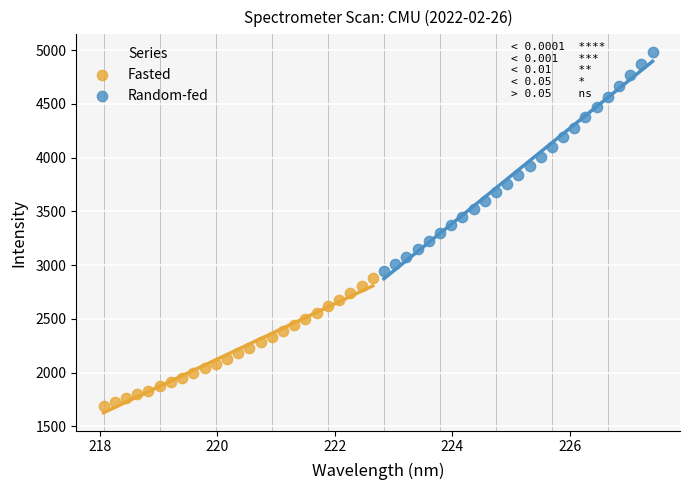

Which series contains the highest Y value?

Random-fed